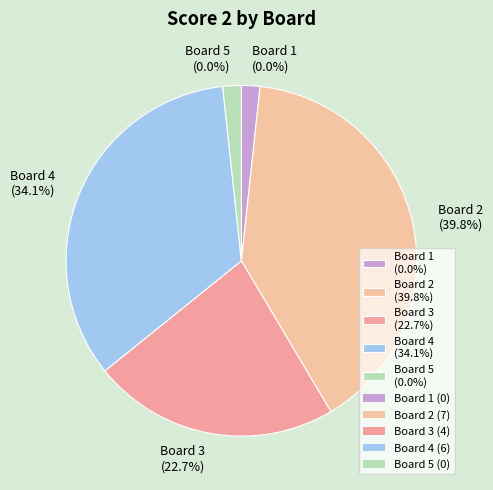

Is it true that Board 1 is 0% of the pie?

True